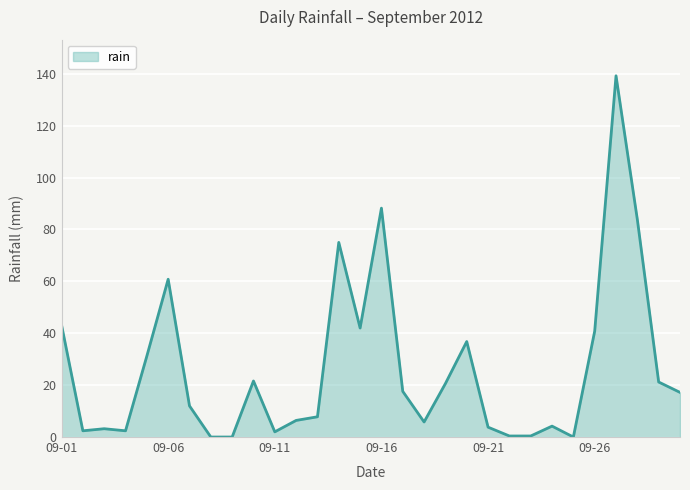

Does the chart display data point markers on the line(s)?

No